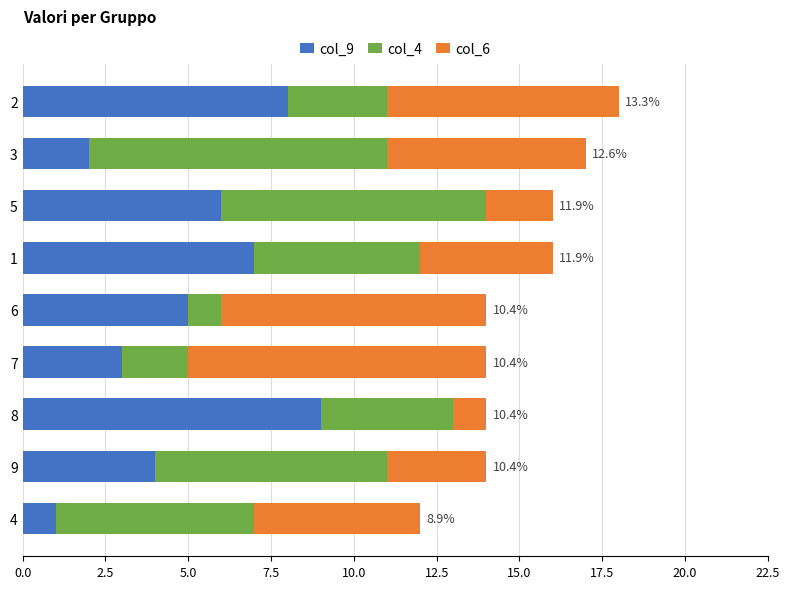

Is it true that col_9 equals 3 at 7?

True